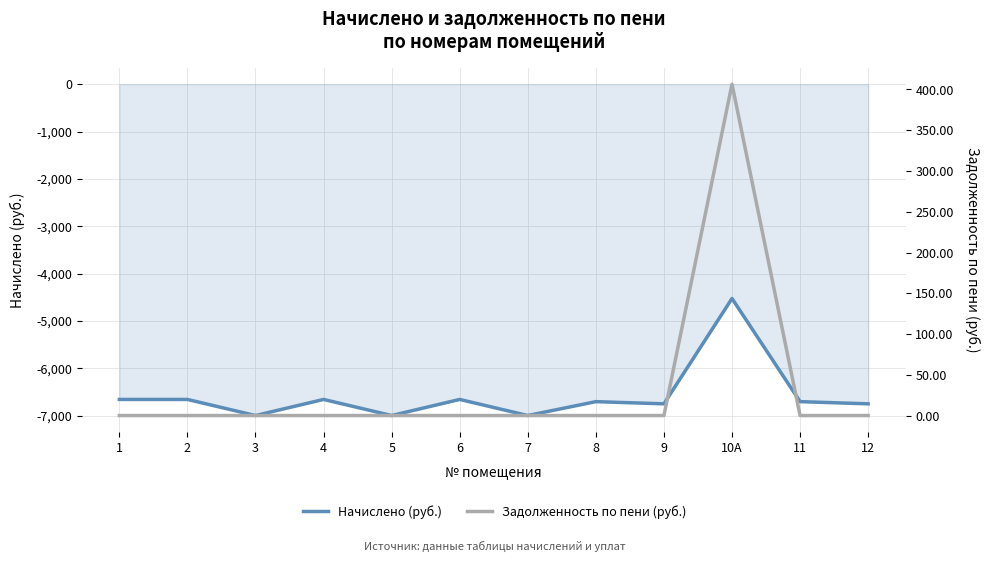

List the series in order of their peak value, highest first.

Задолженность по пени (руб.), Начислено (руб.)